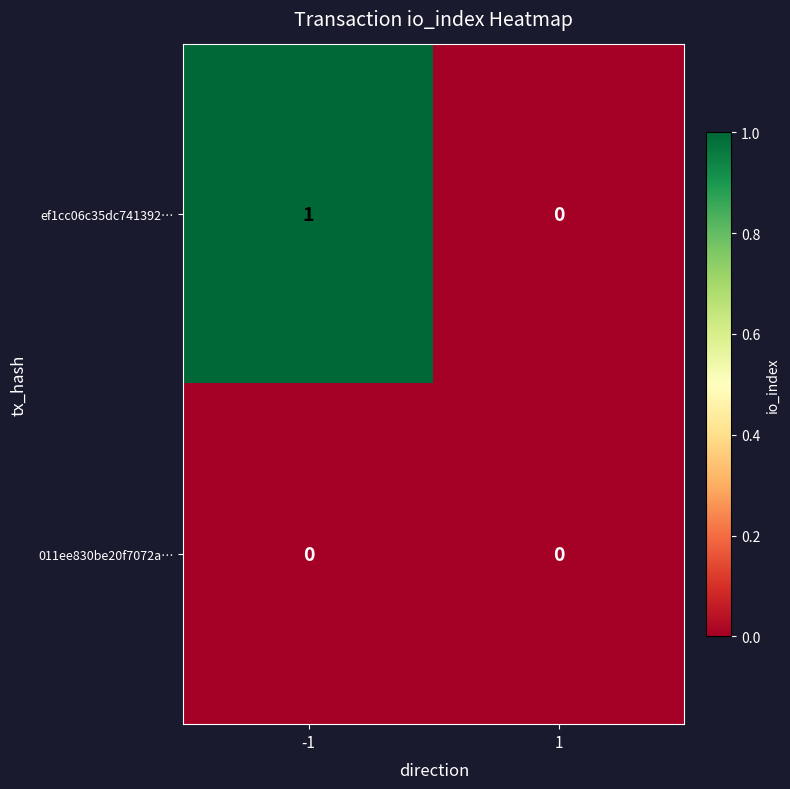

Is it true that 011ee830be20f7072a… equals 0 at 1?

True